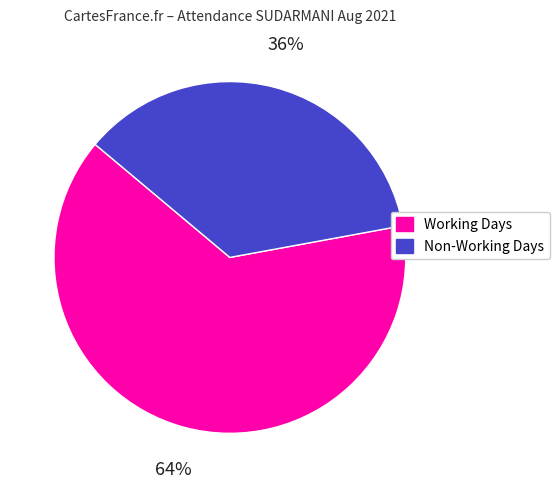

Does any single category account for the majority?

Yes